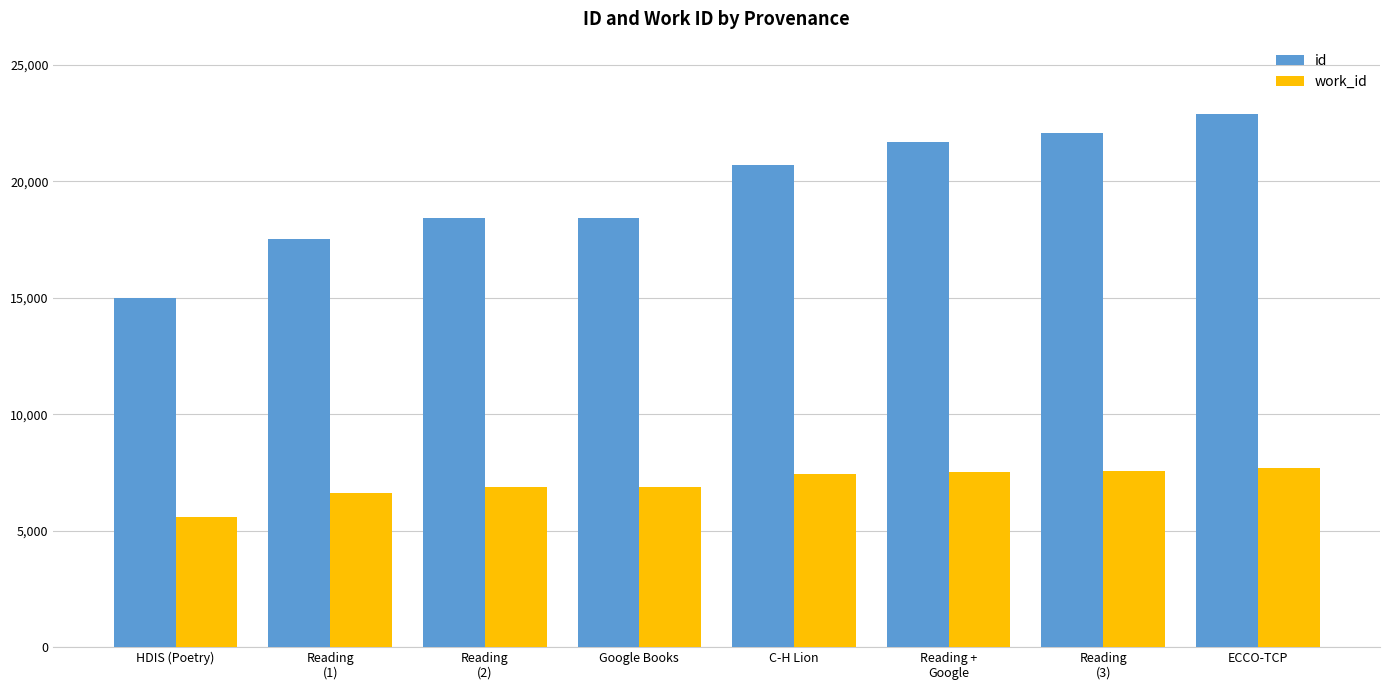

What is the label of the 6th bar from the left?

Reading +
Google